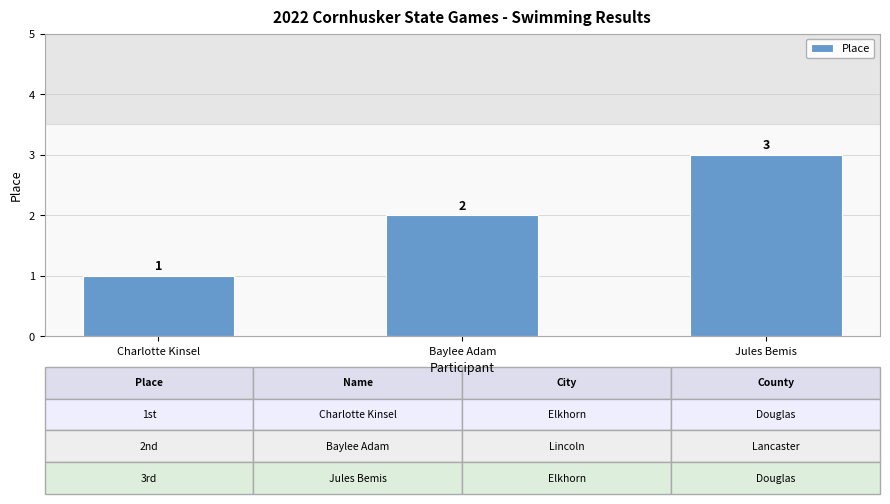

What is the label of the 1st bar from the left?

Charlotte Kinsel